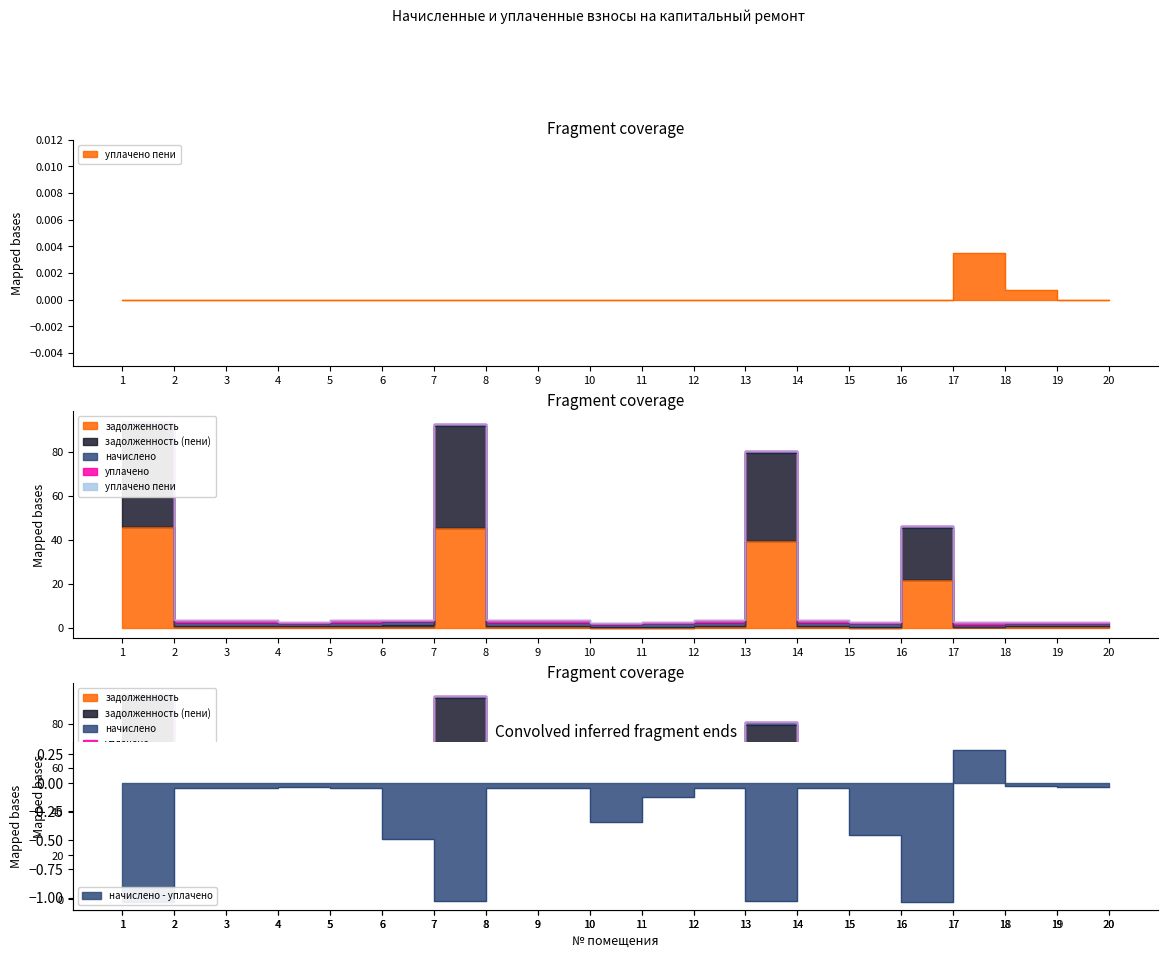

True or false: задолженность (пени) has more than 0 points higher than both neighbors.

True